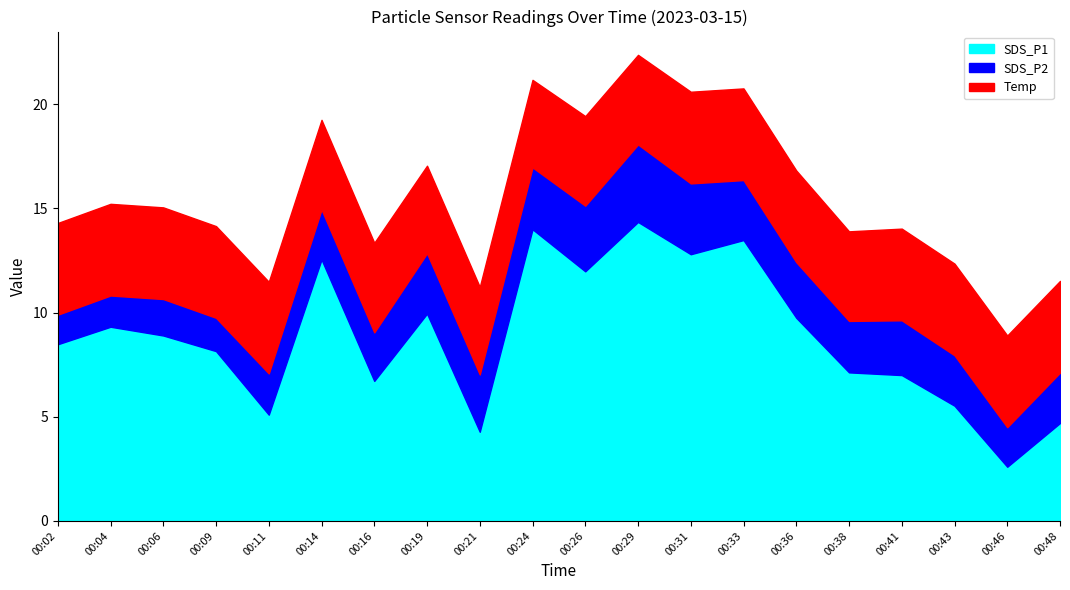

What is the difference between the maximum and second lowest values in the SDS_P1 series?

10.1